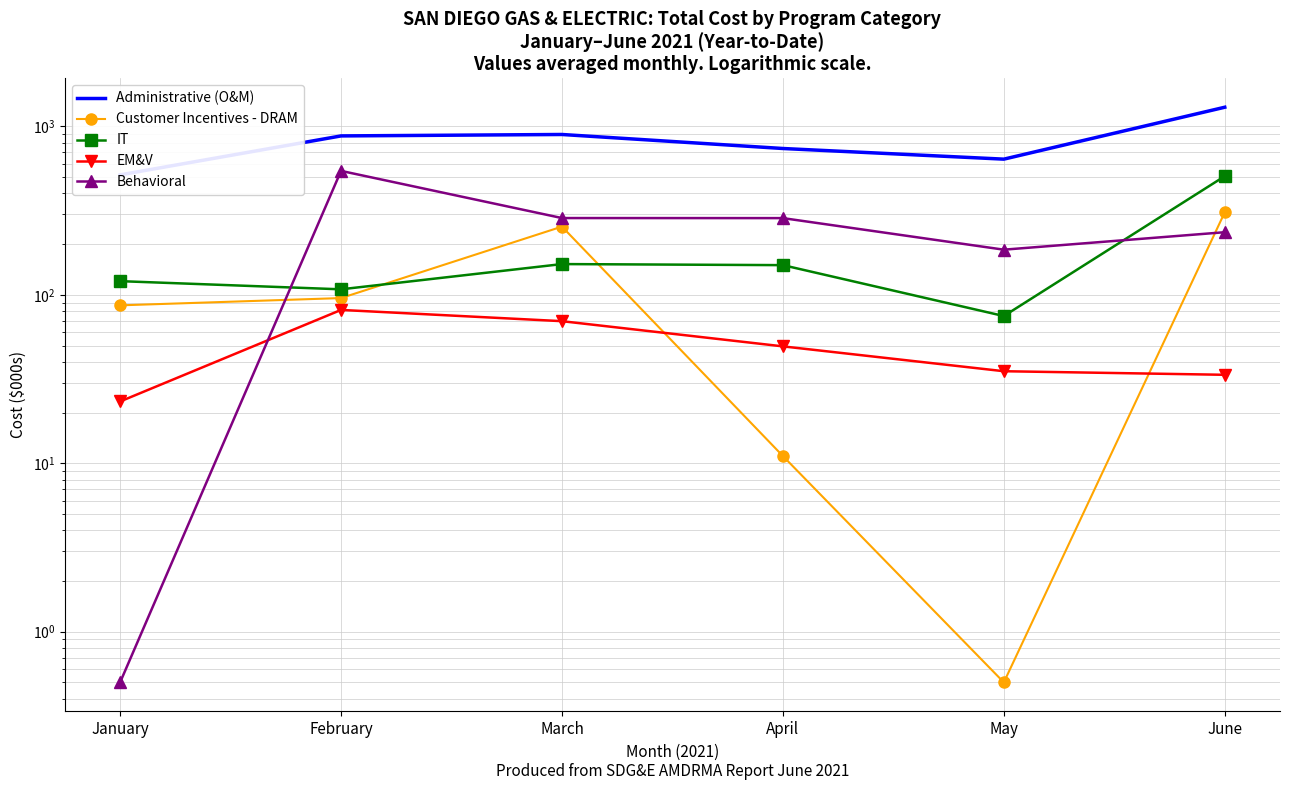

Where do EM&V and Behavioral first cross each other?

January and February